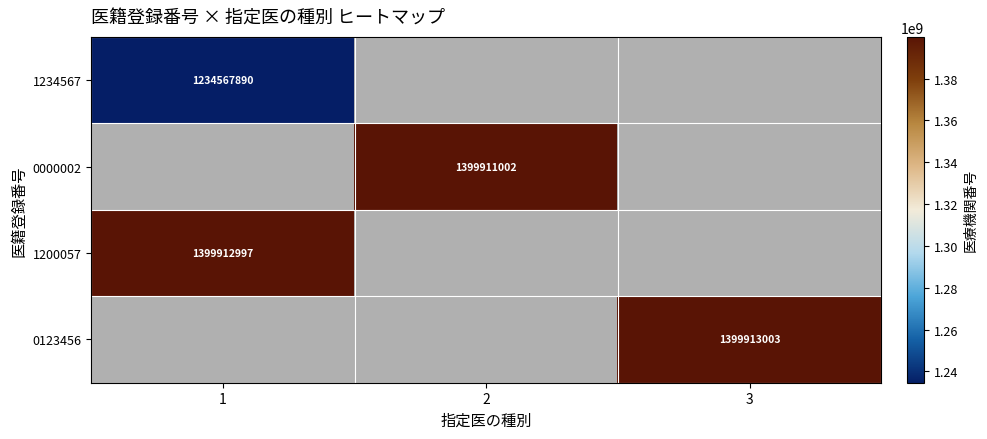

What is the greatest value displayed?

1399913003.0